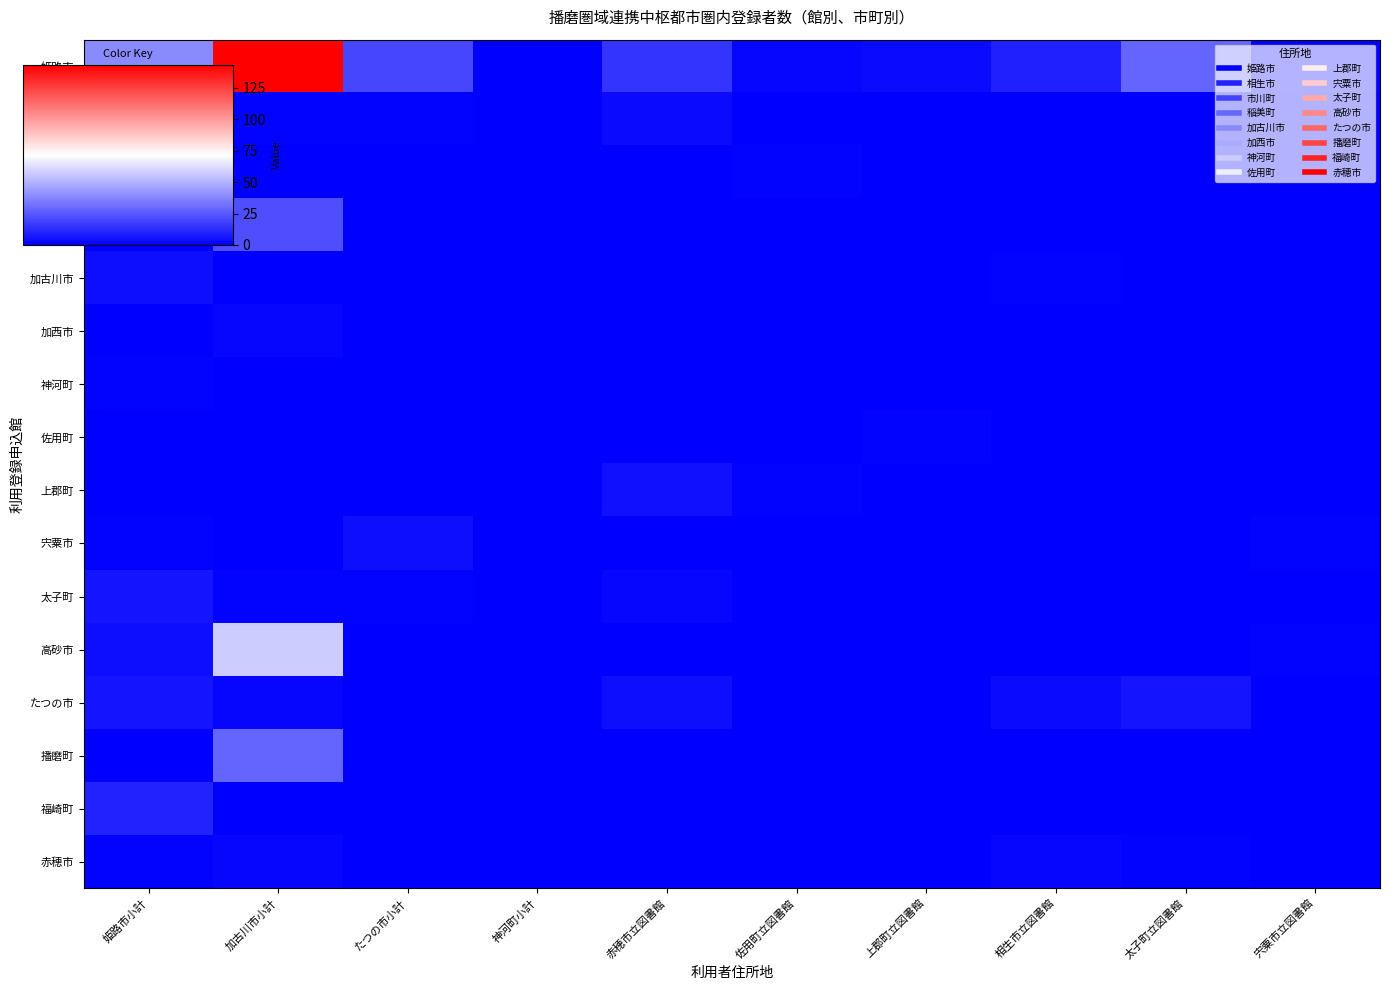

Rank the series at 赤穂市立図書館 from lowest to highest value.

市川町, 稲美町, 加古川市, 加西市, 神河町, 佐用町, 宍粟市, 高砂市, 播磨町, 福崎町, 赤穂市, 太子町, 相生市, たつの市, 上郡町, 姫路市